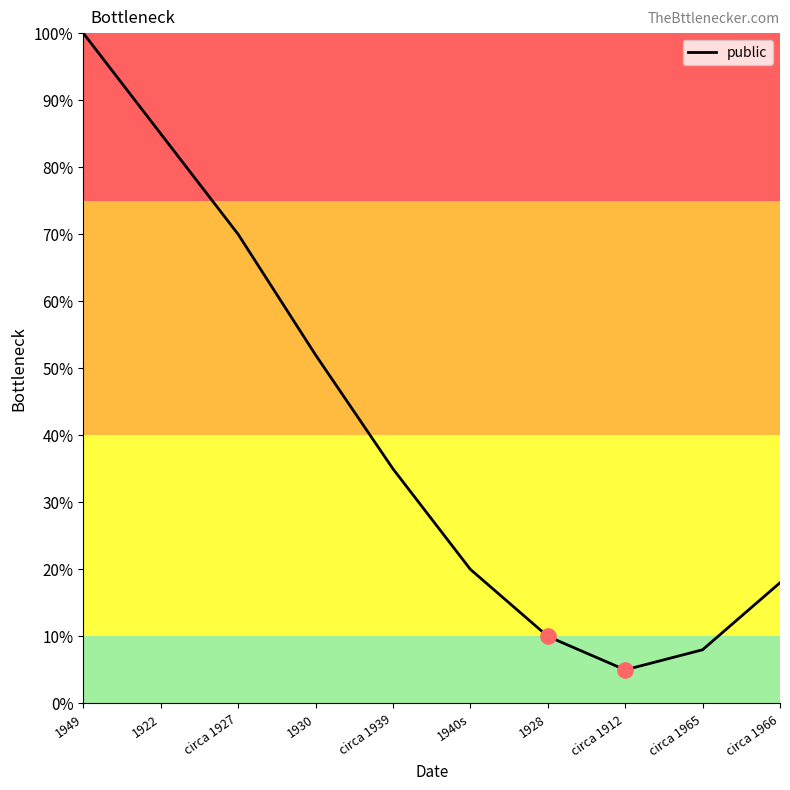

What is the change in value from 1949 to circa 1965?

-0.9